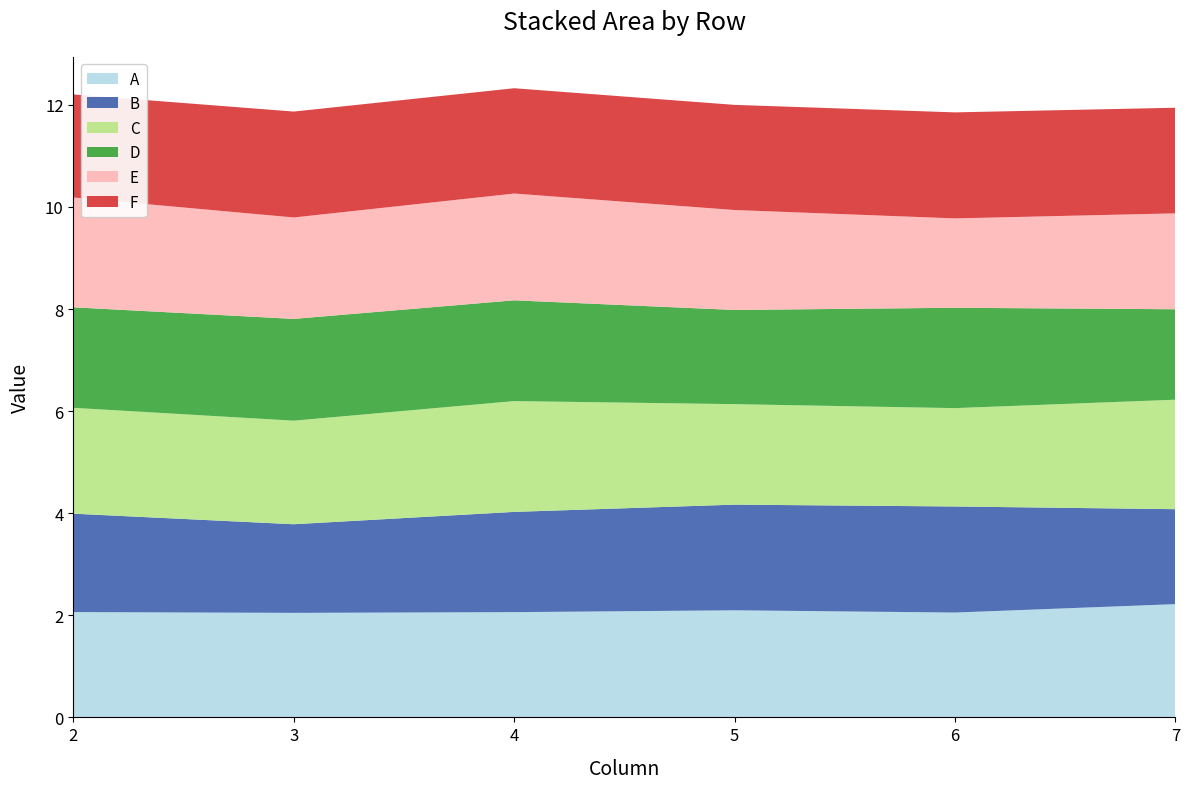

What is the maximum value for A?

2.2